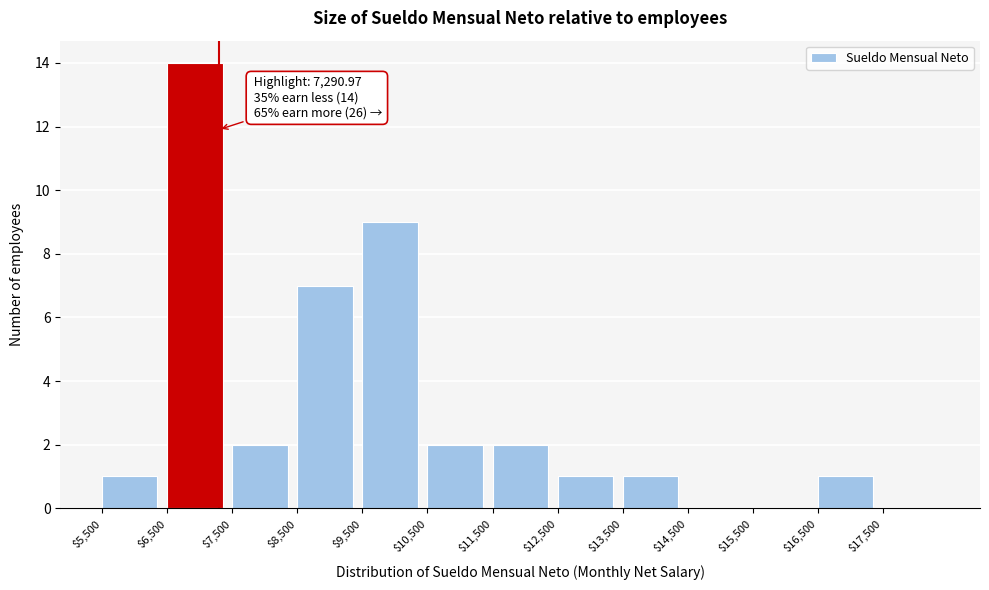

Which range on the x-axis has the tallest bar?

6500 to 7500